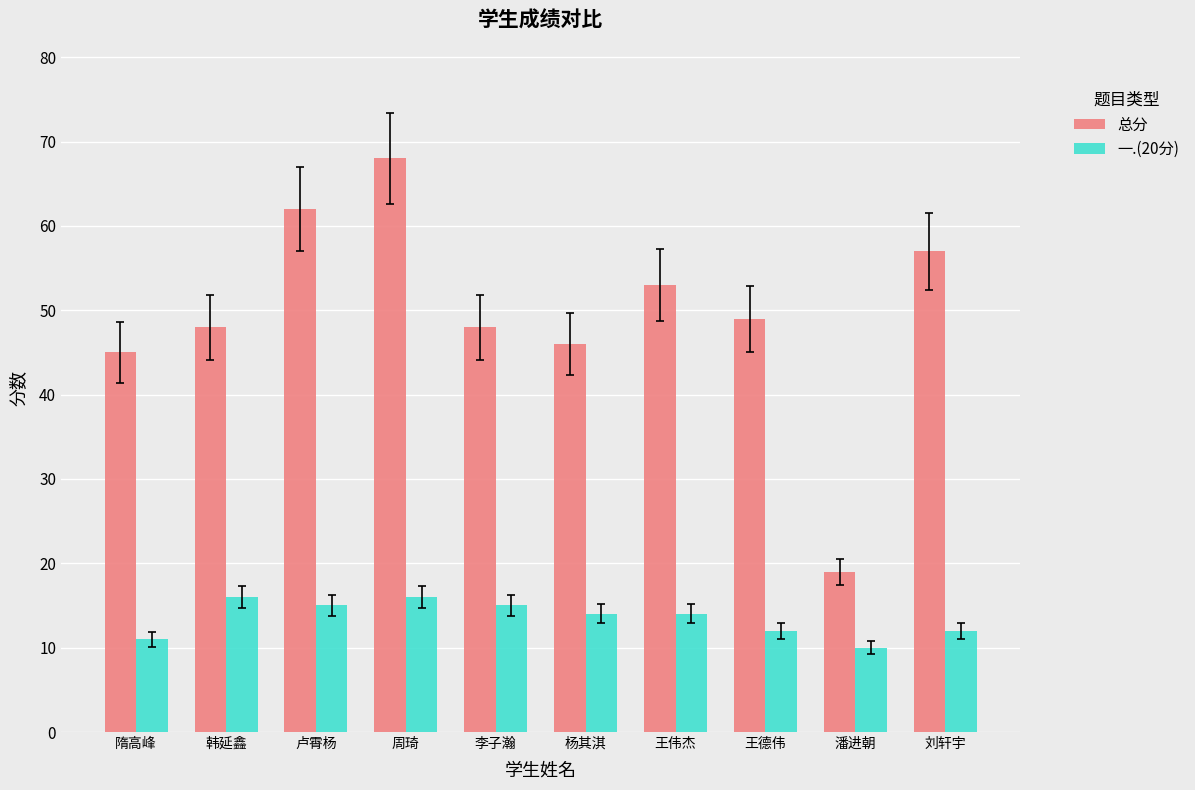

What is the label of the 4th bar from the right?

王伟杰